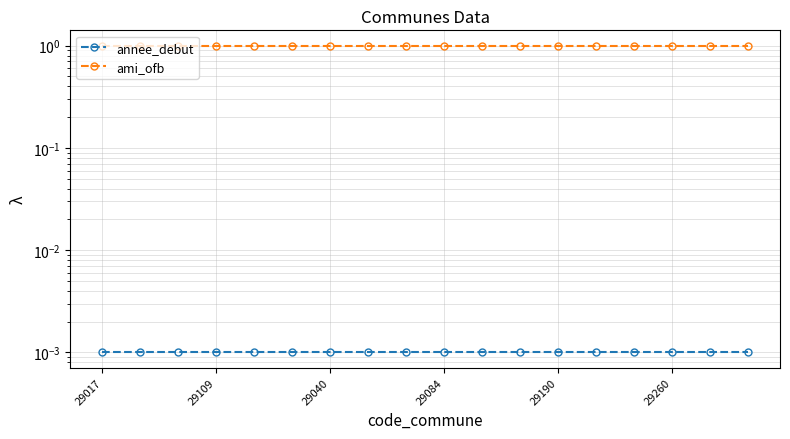

Is the value of ami_ofb at 9 greater than the value of annee_debut at 29260?

Yes